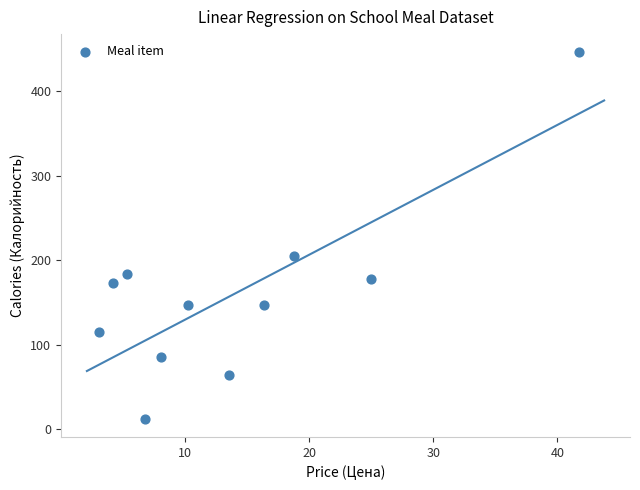

What is the average Y value?

159.8